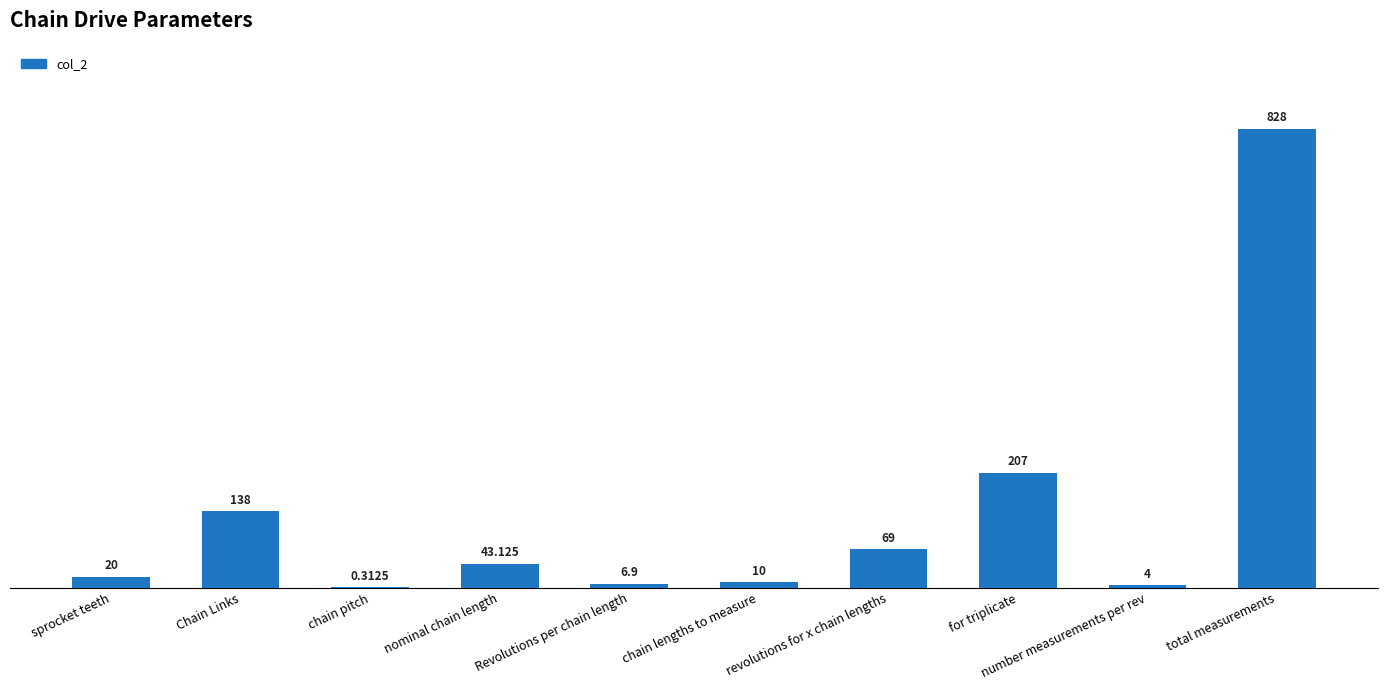

Which has a higher value, Revolutions per chain length or nominal chain length?

nominal chain length